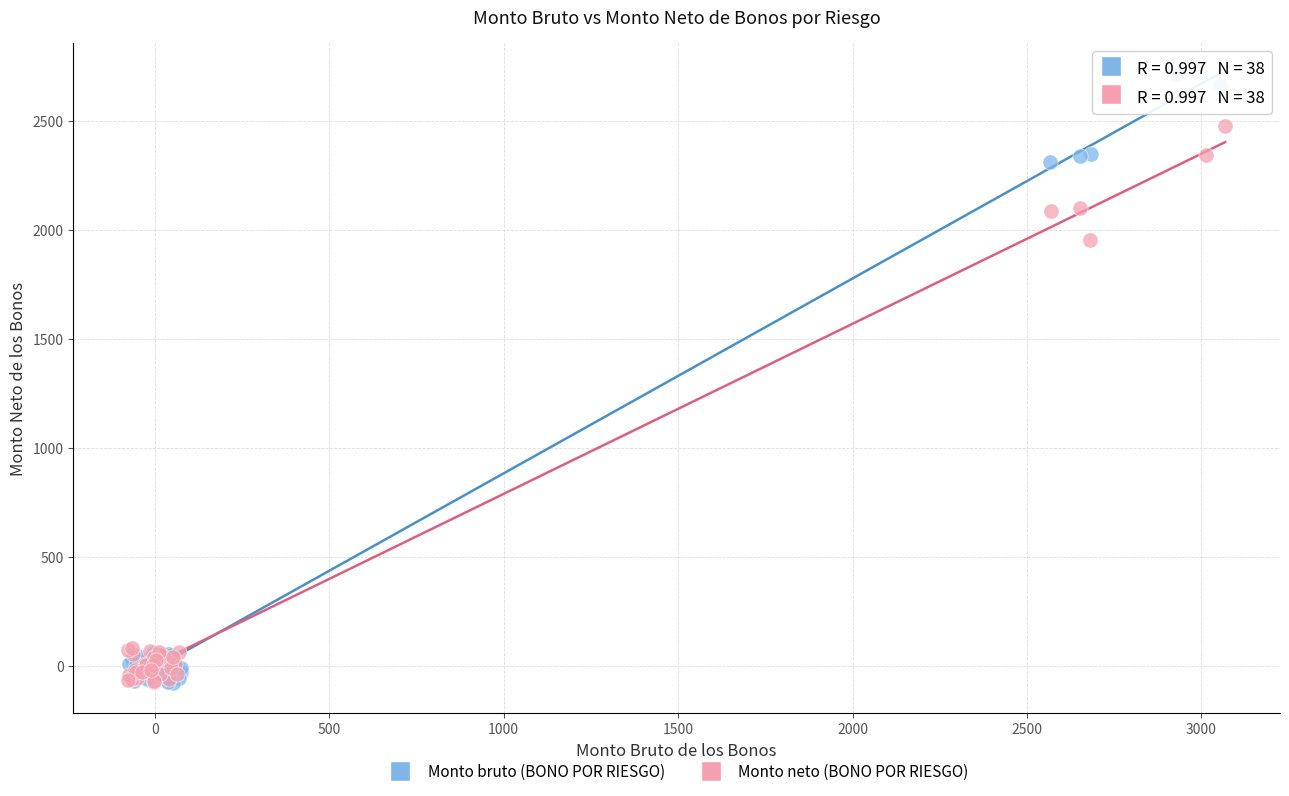

Which series has the widest spread of Y values?

Monto bruto (BONO POR RIESGO)